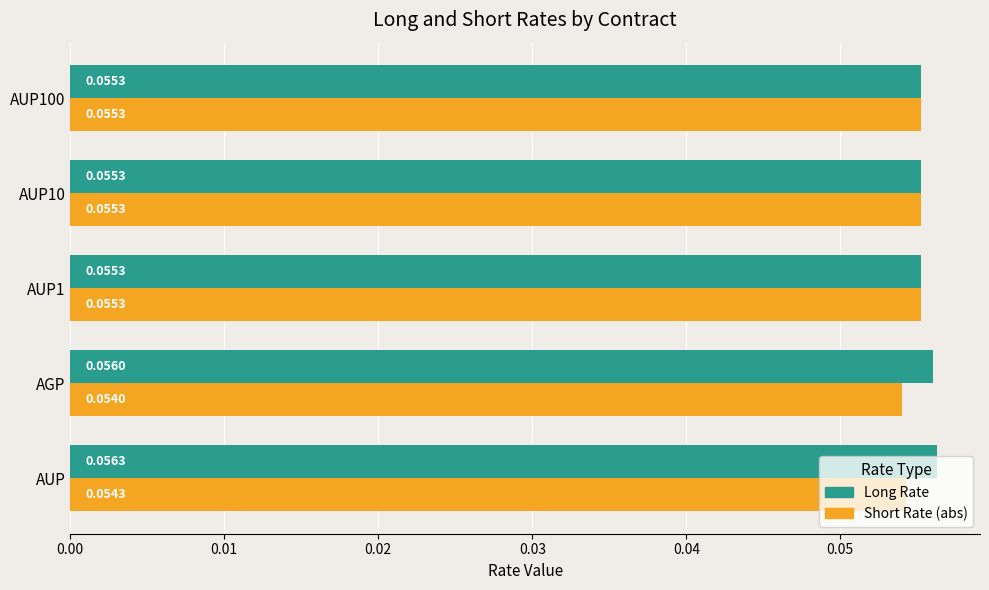

Is the value of Short Rate (abs) at AGP greater than the value of Long Rate at AUP1?

No